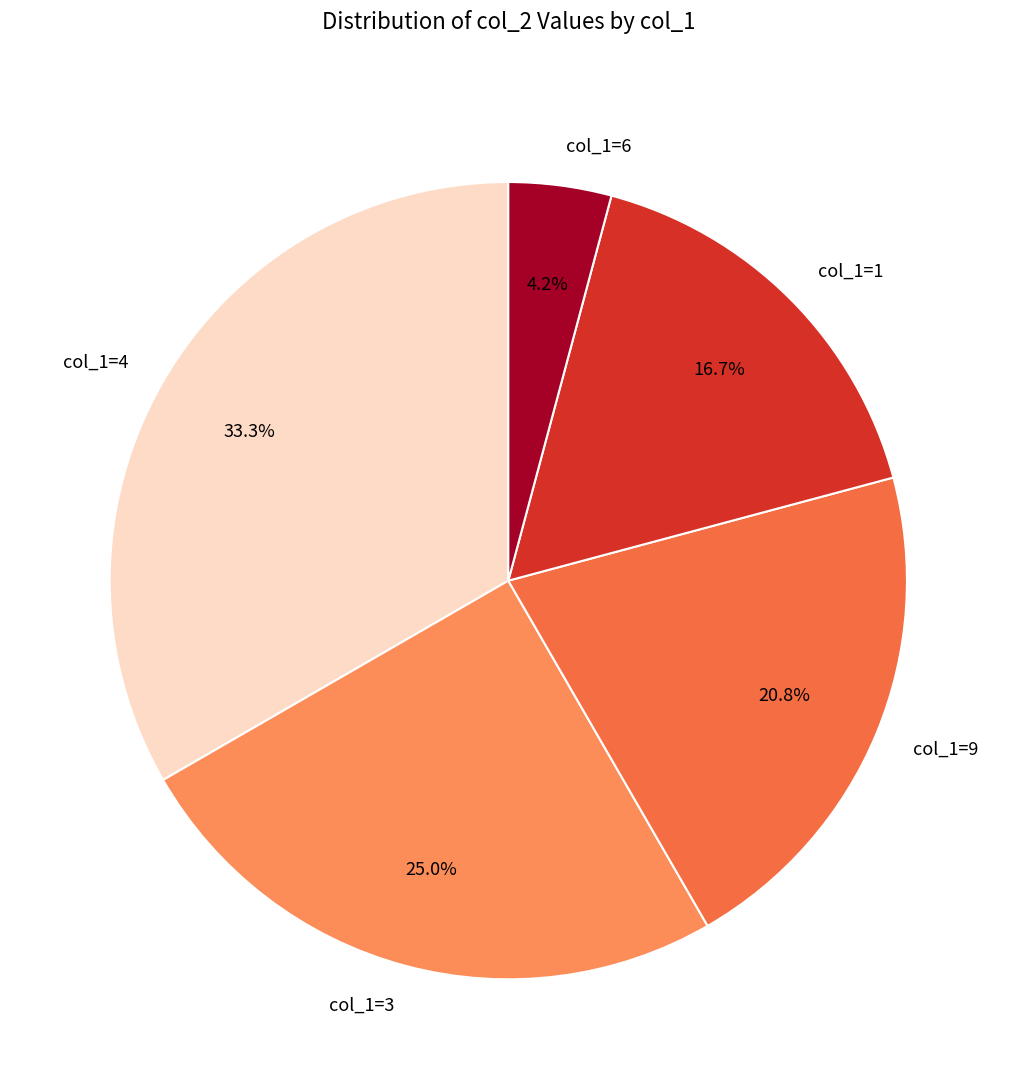

Is there a majority slice in this chart?

No